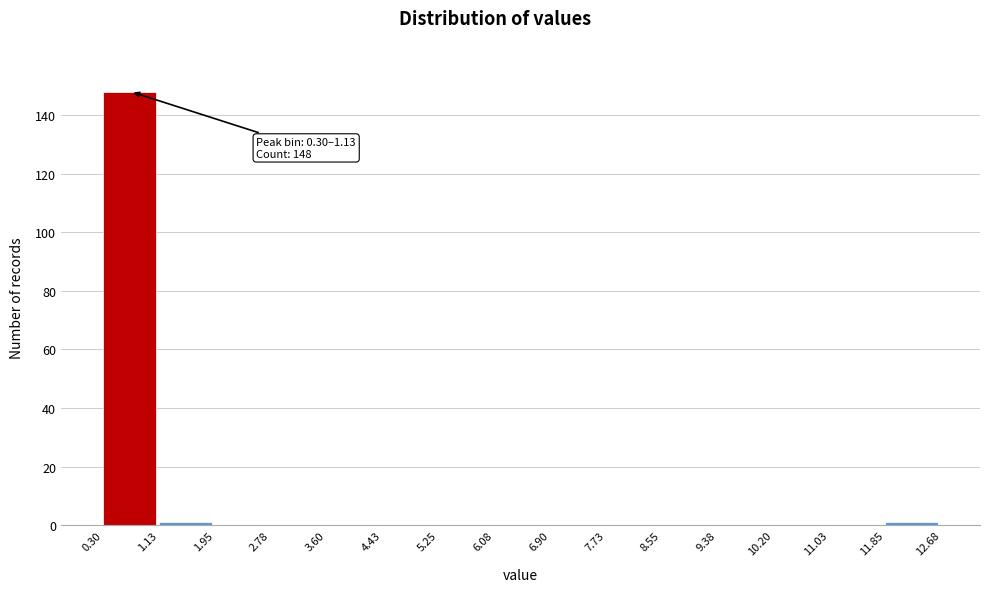

Which range on the x-axis has the tallest bar?

0.30 to 1.13